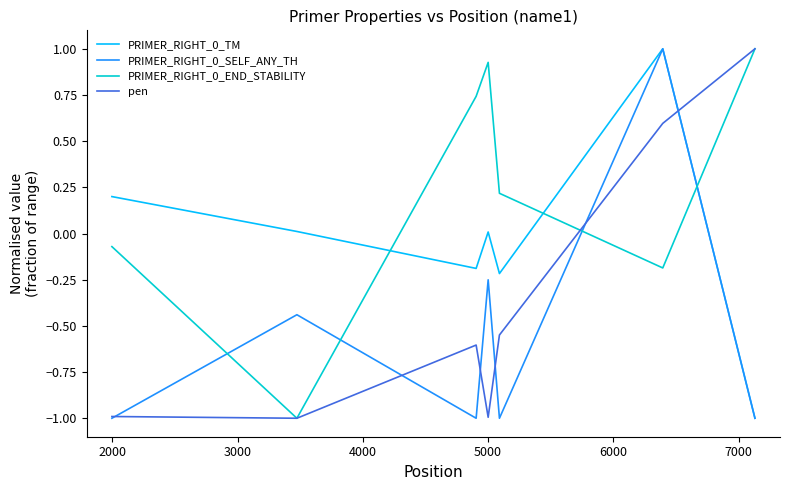

What is the greatest value displayed?

1.0